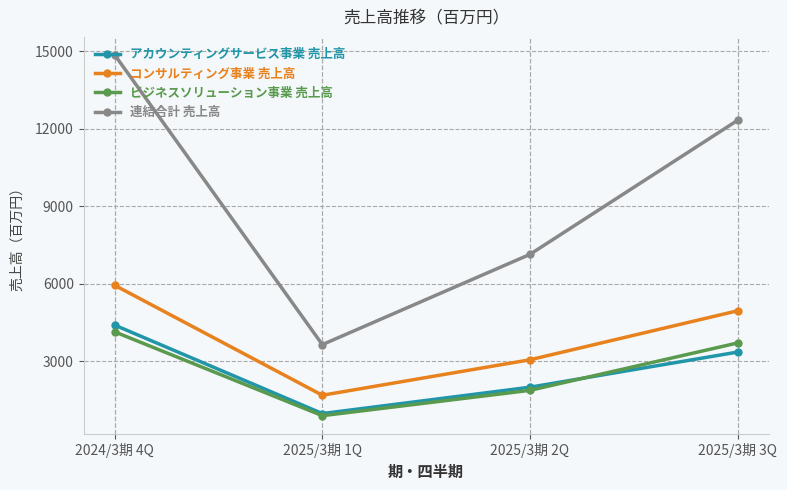

Rank the series by their maximum value, from lowest to highest.

ビジネスソリューション事業 売上高, アカウンティングサービス事業 売上高, コンサルティング事業 売上高, 連結合計 売上高